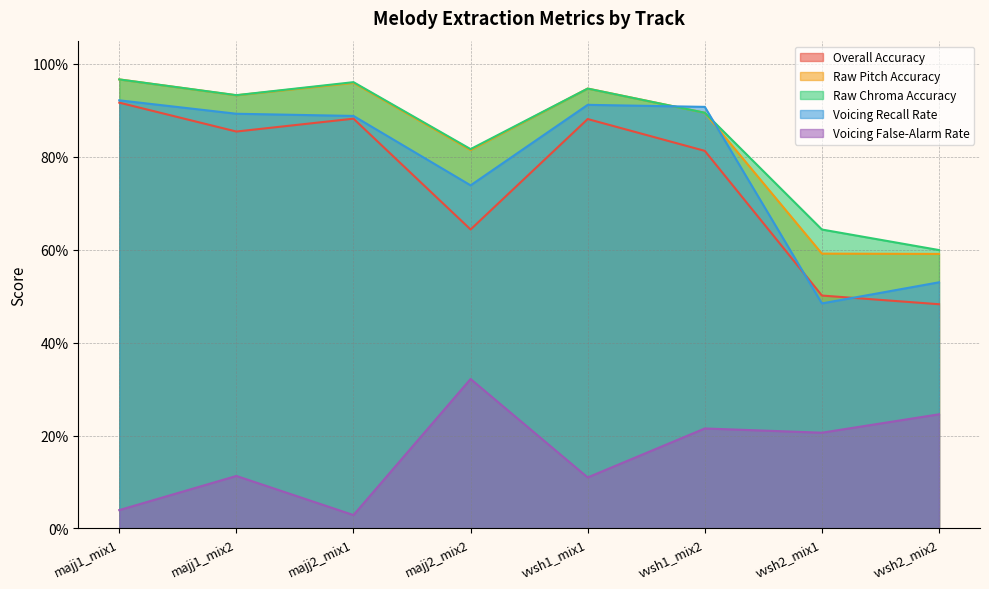

What is the difference between the maximum and second lowest values in the Voicing Recall Rate series?

0.4